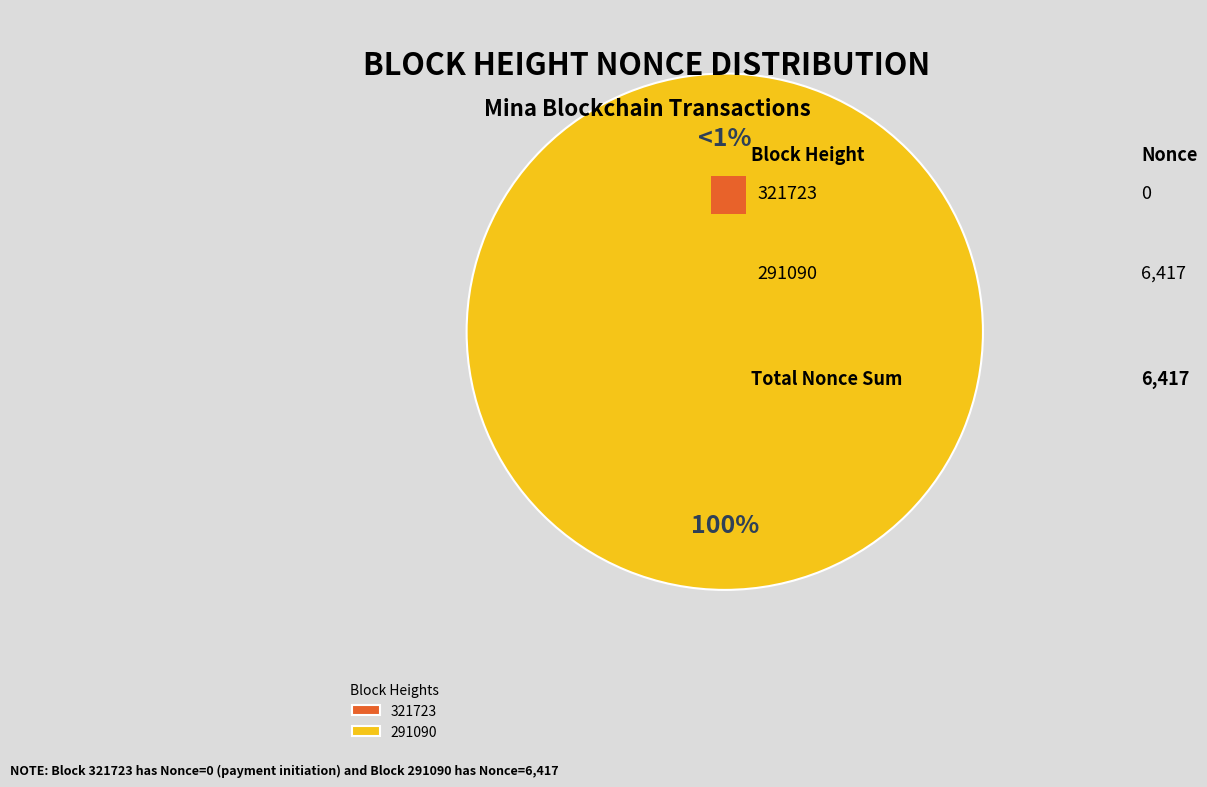

Which slice represents more than half of the pie?

291090